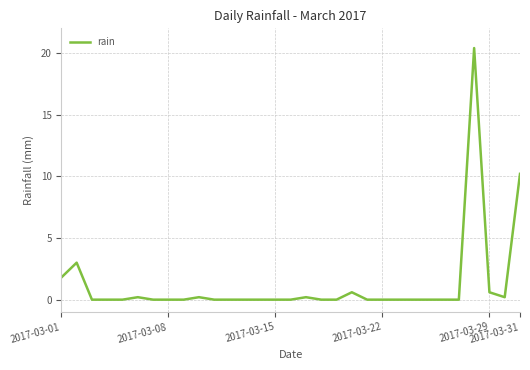

What is the difference between the maximum and minimum values?

20.4